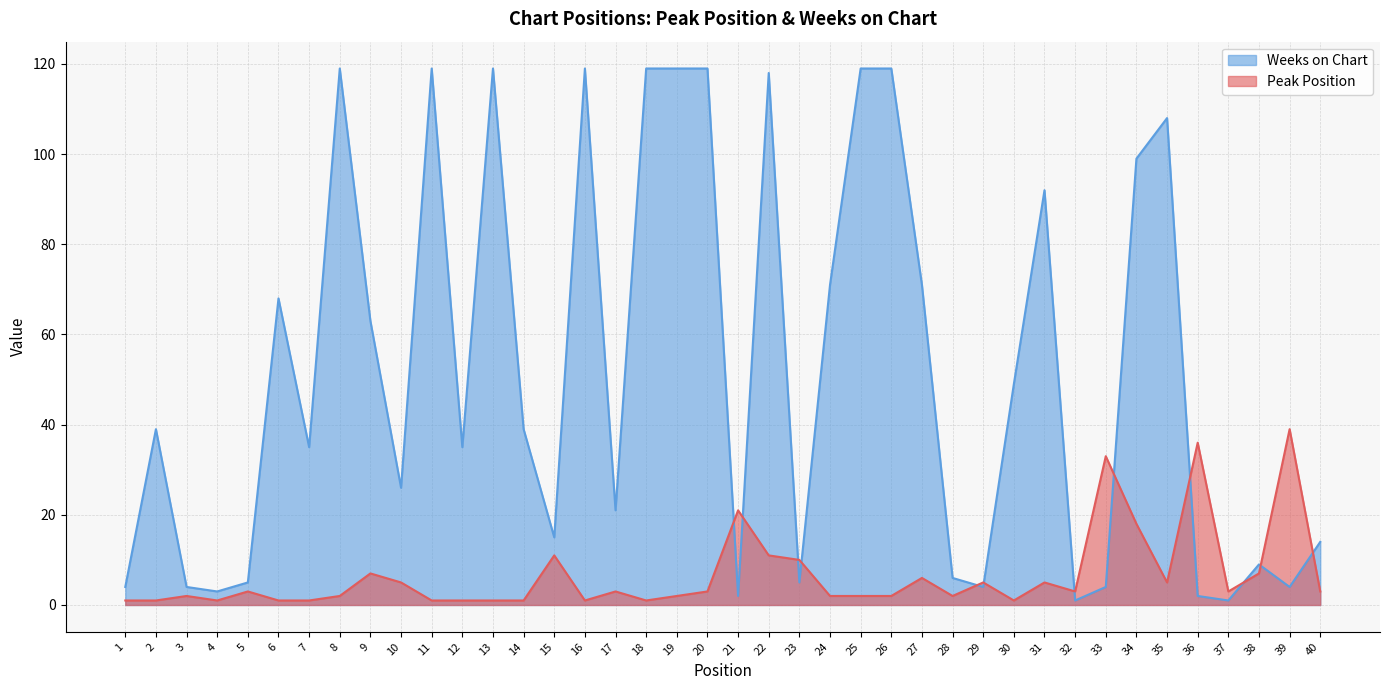

Where does the Weeks on Chart series first go above 39?

6